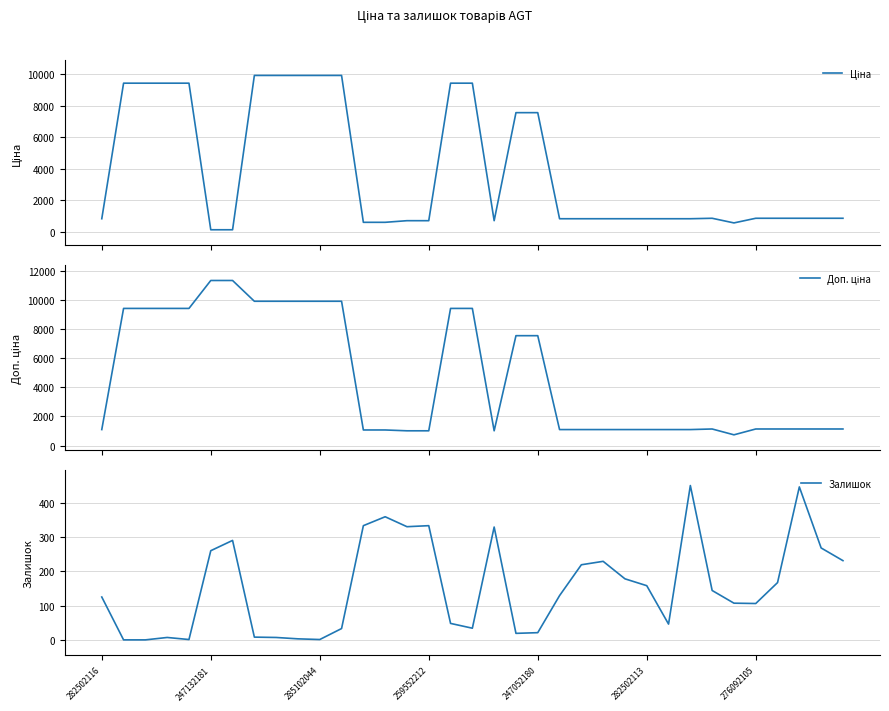

List the series in order of their overall mean, highest first.

Доп. ціна, Ціна, Залишок